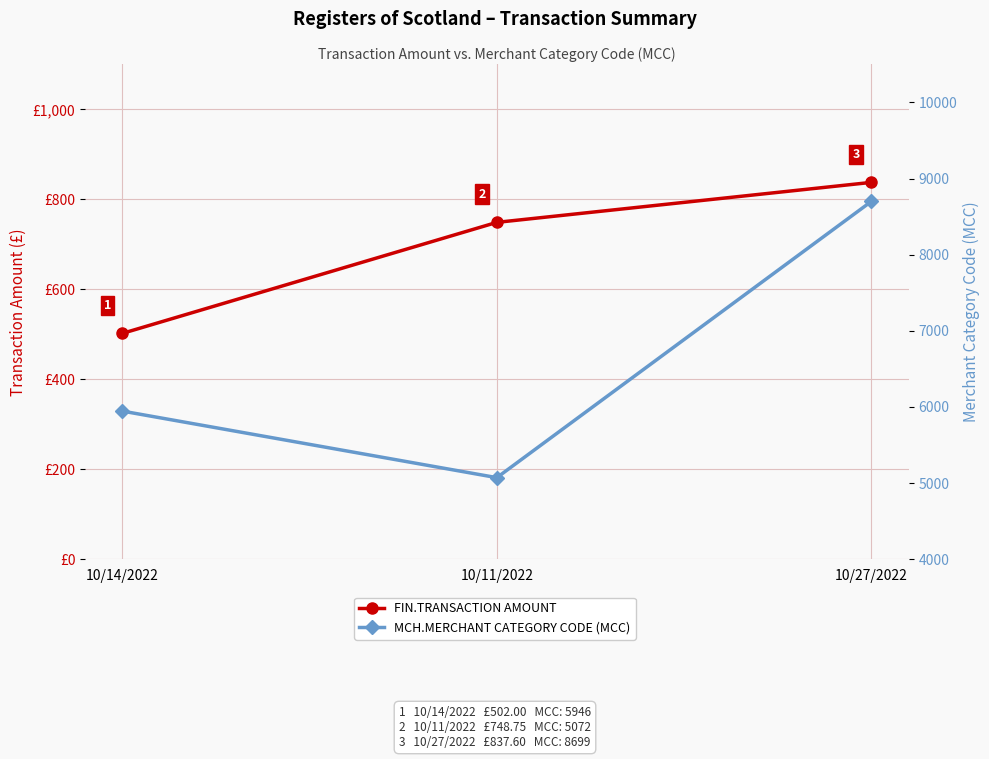

At which label does MCH.MERCHANT CATEGORY CODE (MCC) reach its minimum?

10/11/2022